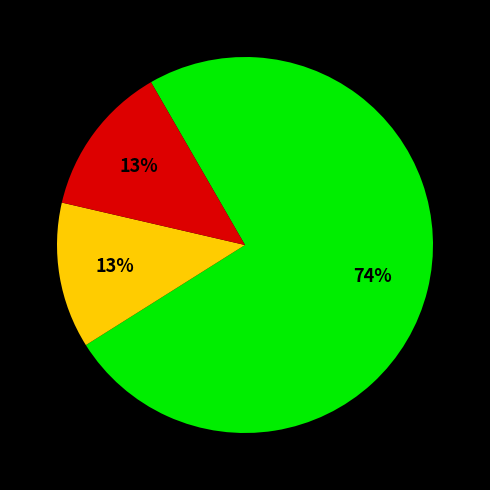

Is there a majority slice in this chart?

Yes